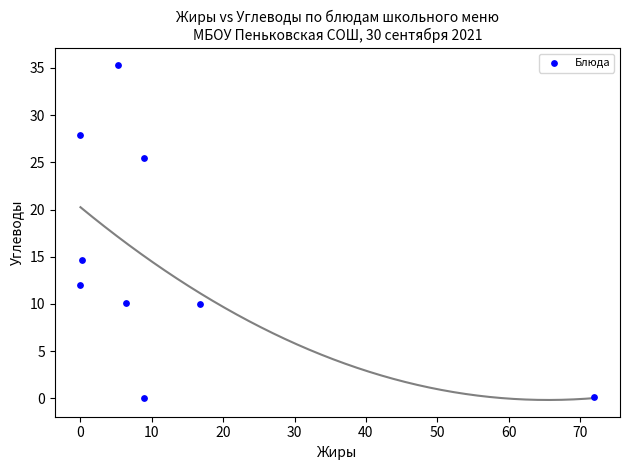

What is the range of X values (max minus min)?

72.0